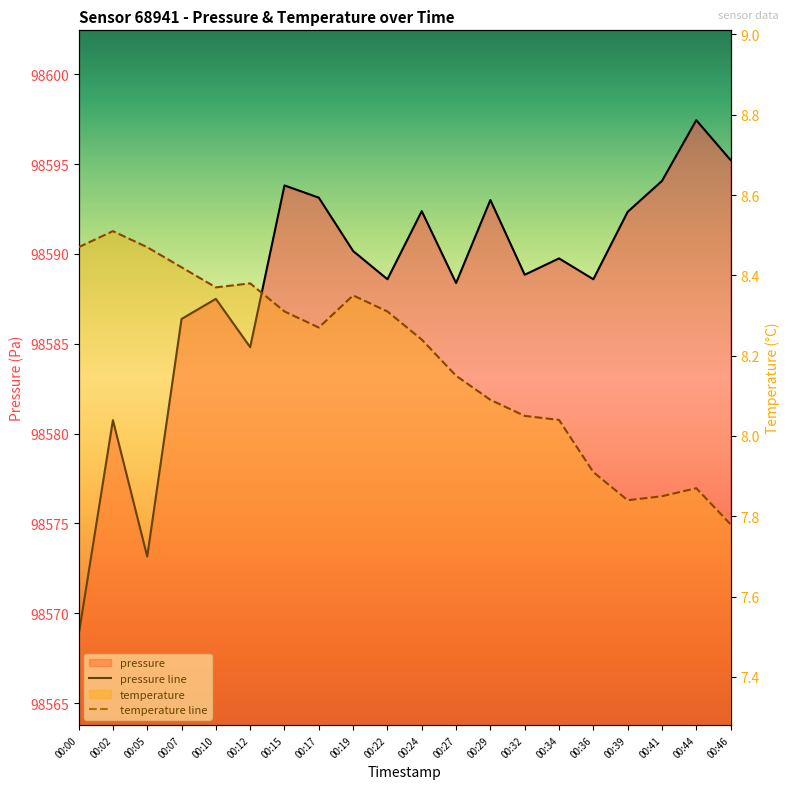

At which category does pressure reach its first local peak?

00:02